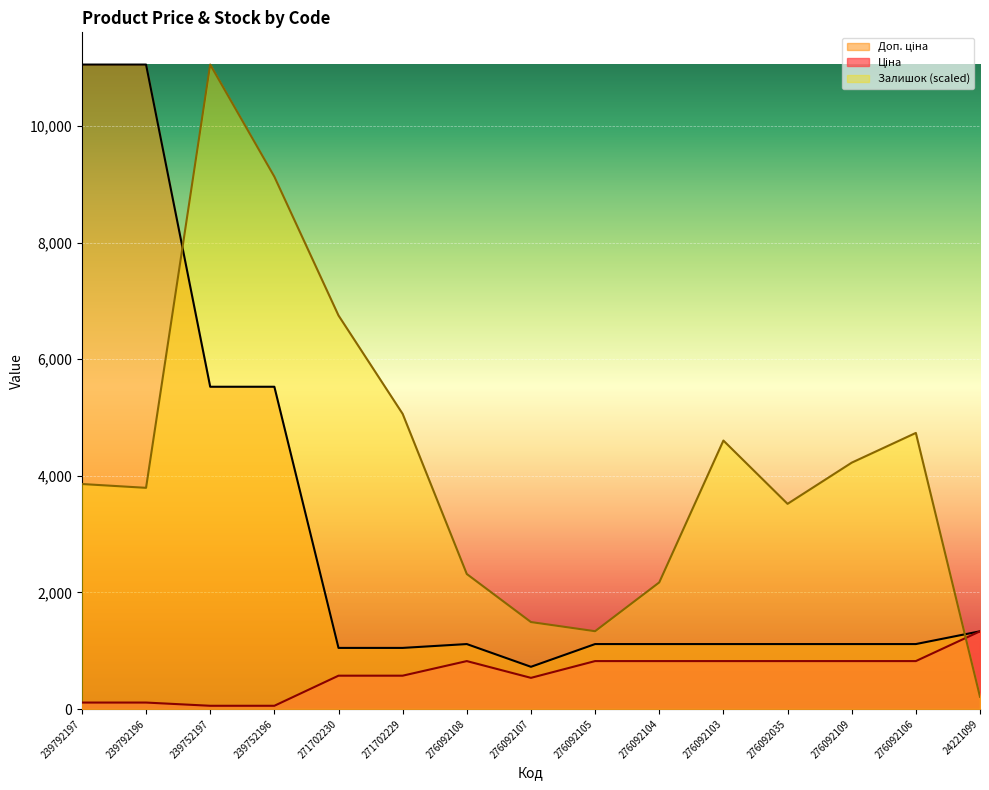

At how many categories does at least one series exceed 7716?

4